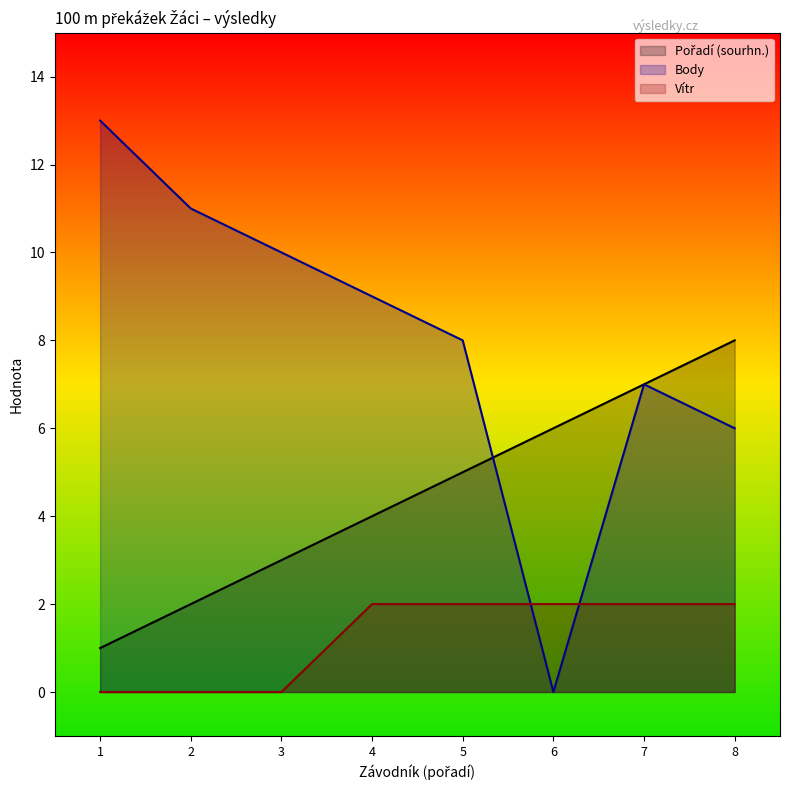

What is the spread (max minus min) of values at 3?

10